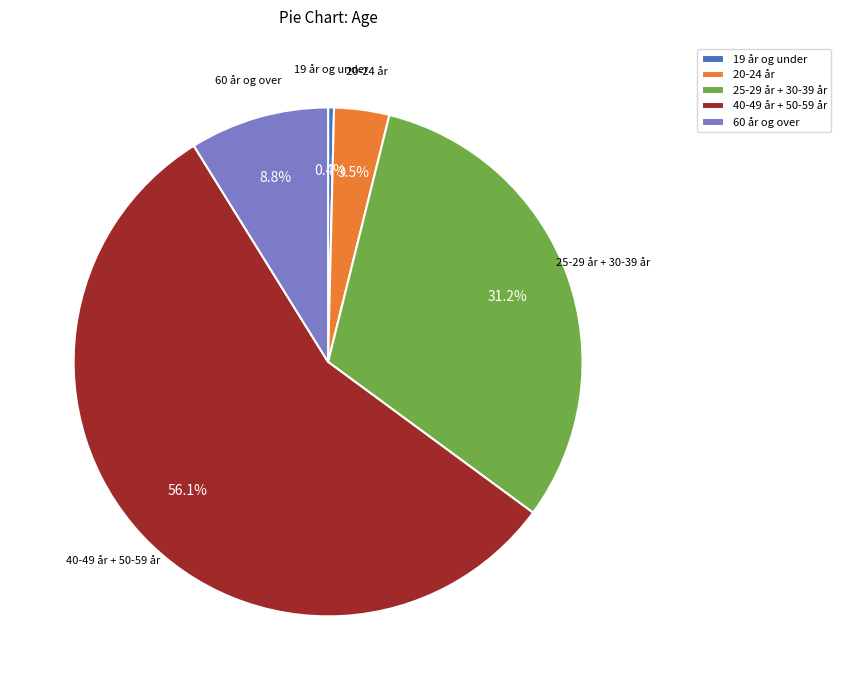

Which slice is the smallest?

19 år og under